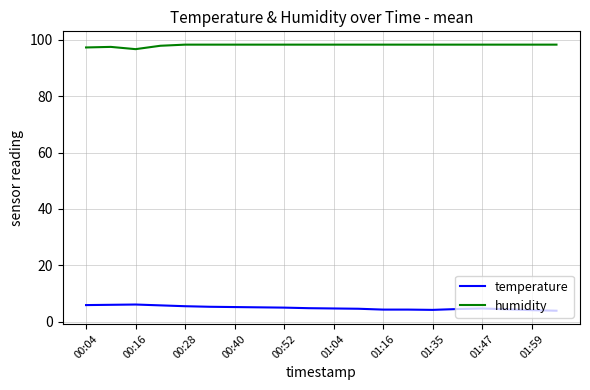

True or false: temperature and humidity intersect in this chart.

False